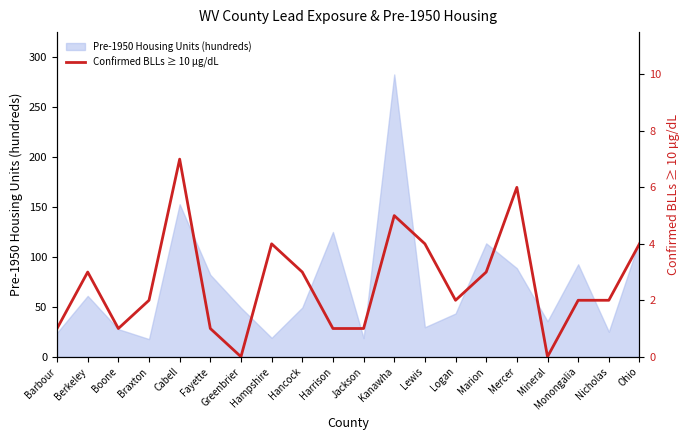

How many positive values are there?

18